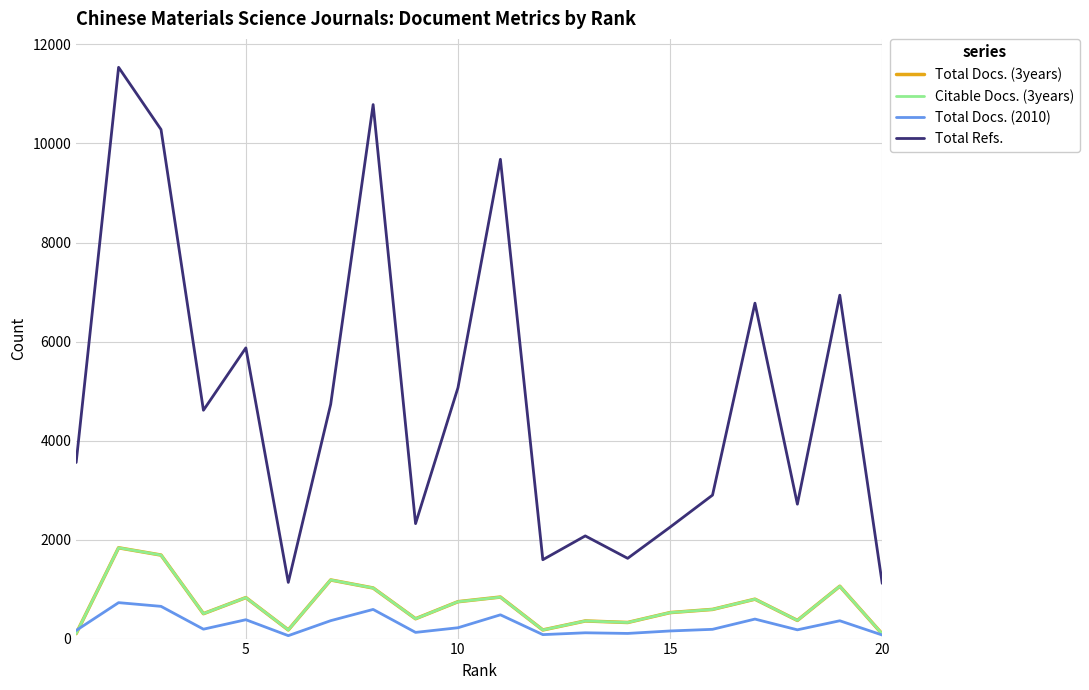

Which series has the widest spread of values?

Total Refs.